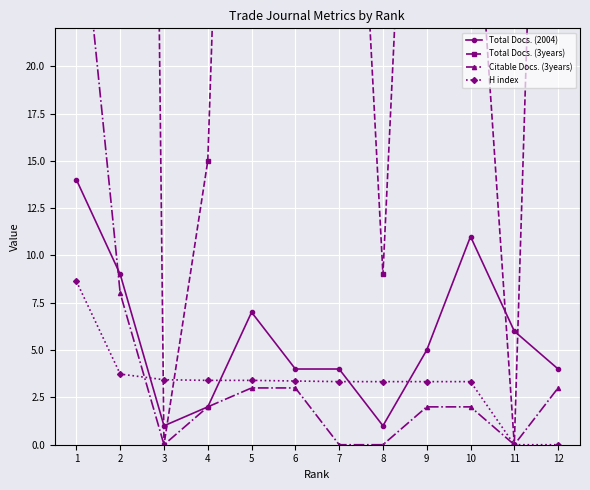

Which category has the highest value across all series?

2